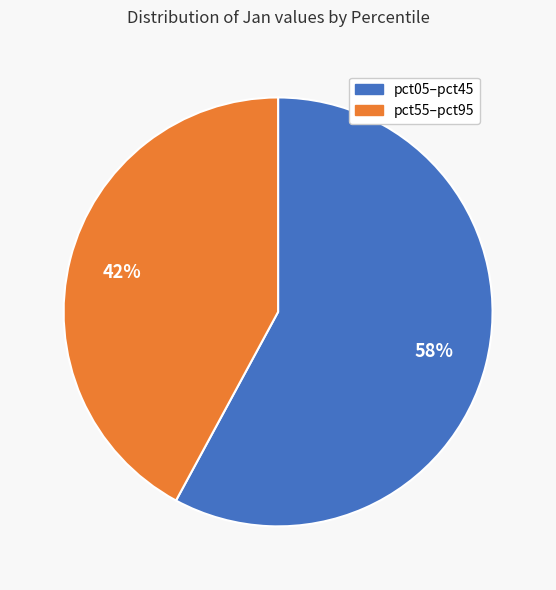

How many slices are in this pie chart?

2